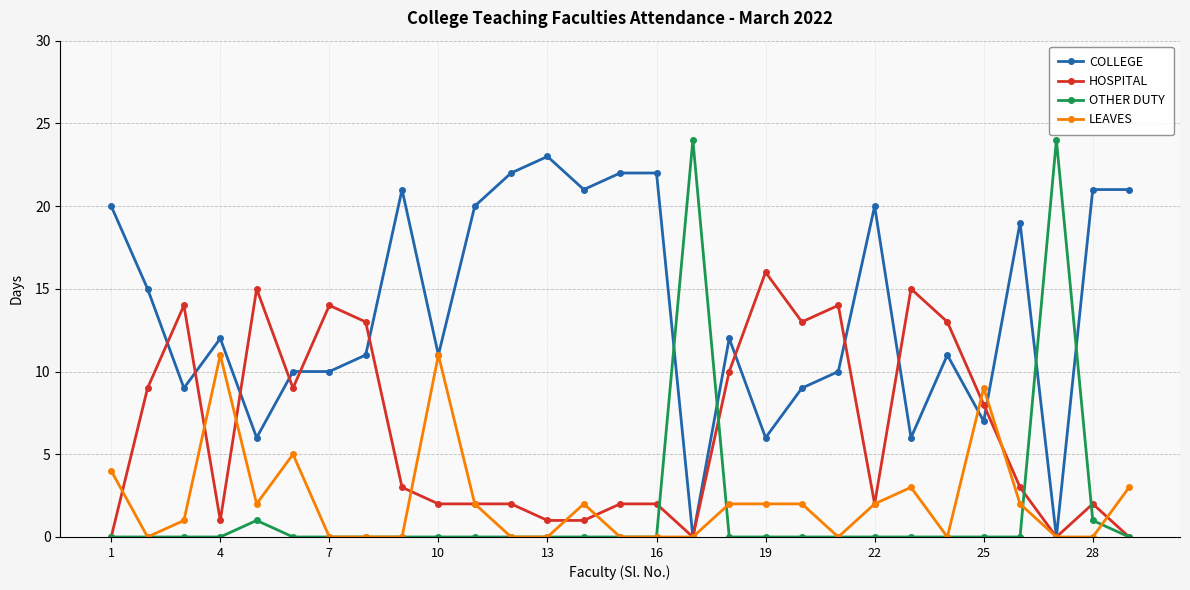

Which series has the largest total across all categories?

COLLEGE